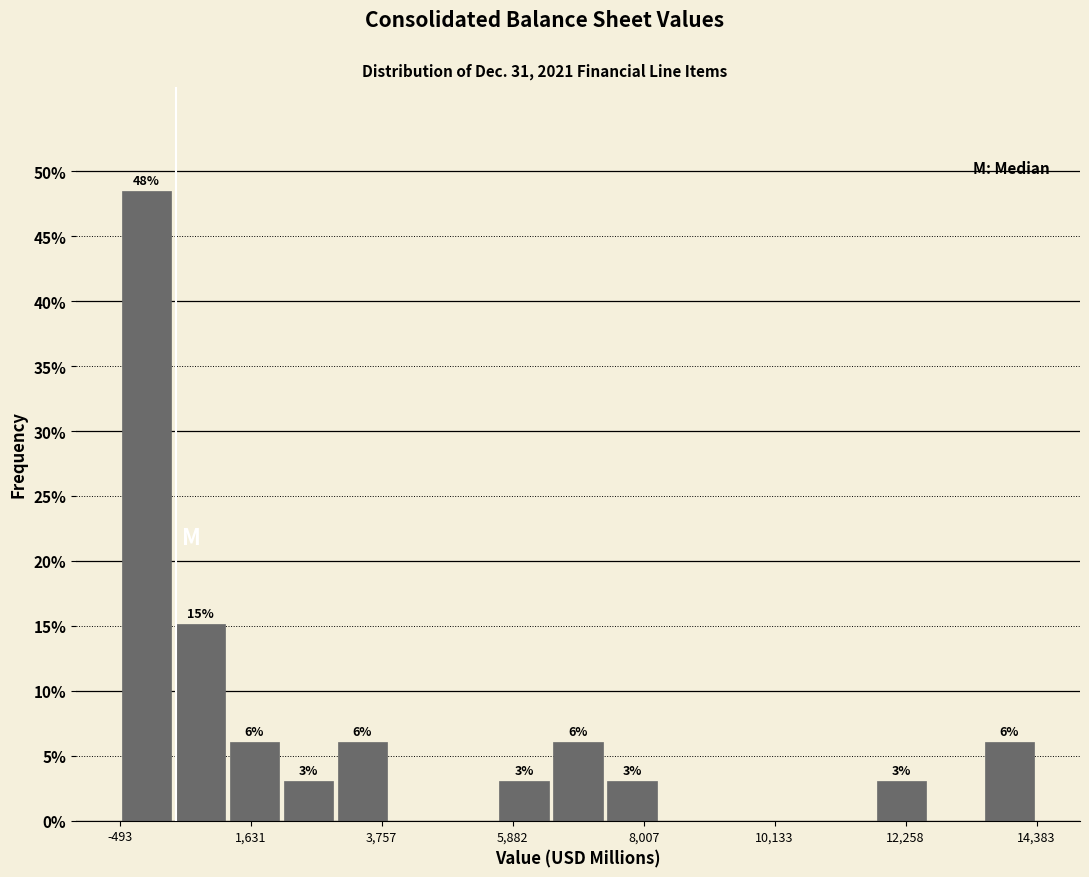

Around what value on the x-axis is the tallest bar? Give the approximate position of its centre, as read against the axis.

0